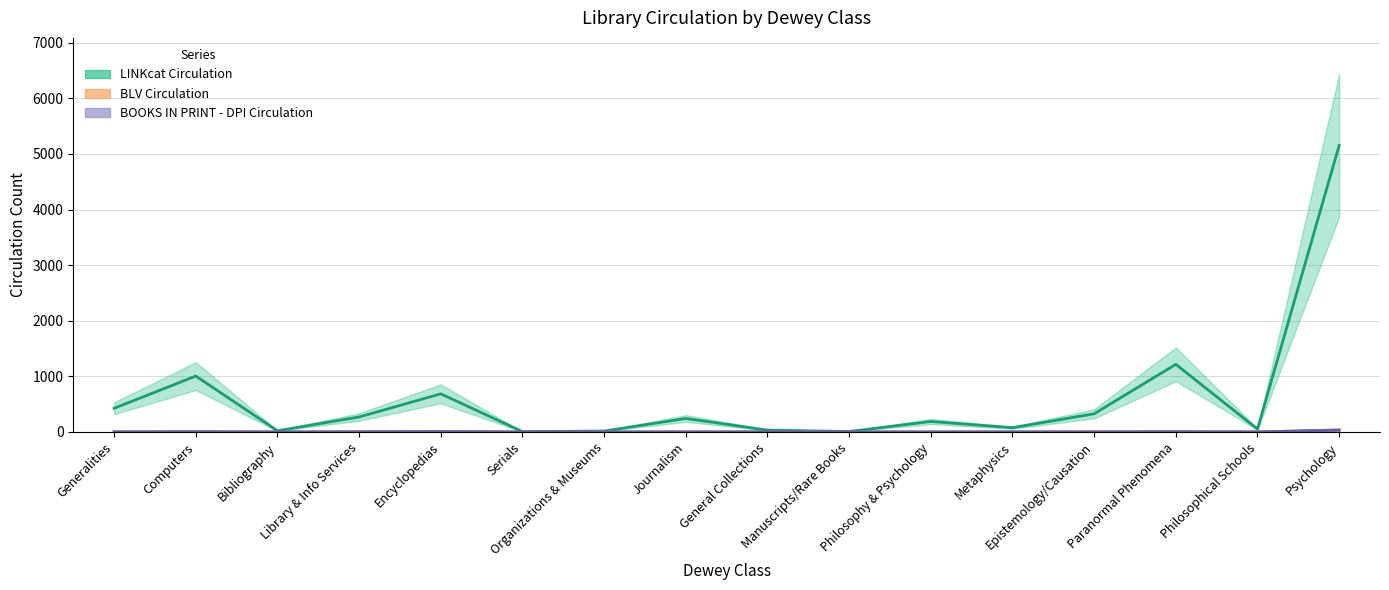

What is the label of the 2nd point from the left?

Computers